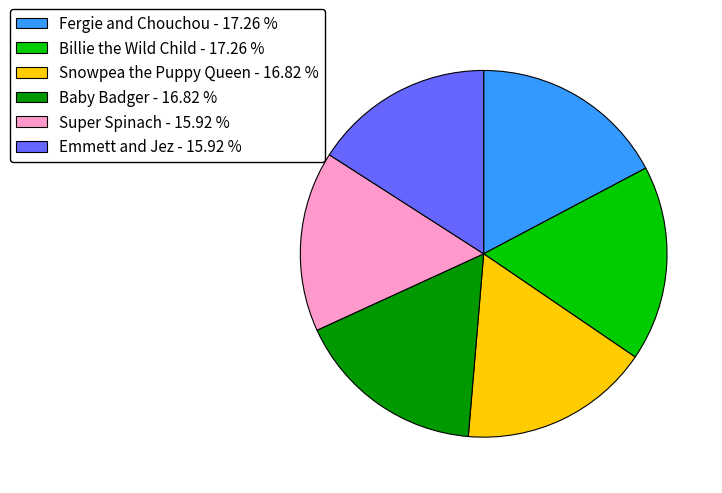

Combined, do Snowpea the Puppy Queen - 16.82 % and Baby Badger - 16.82 % account for over 50%?

No